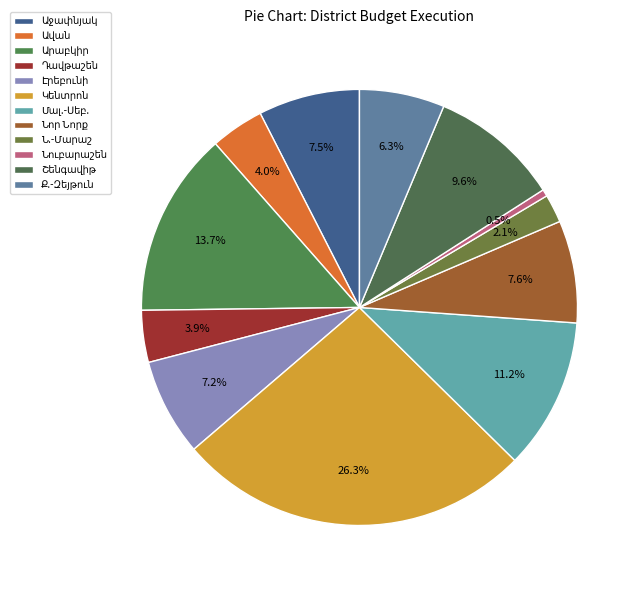

Is it true that Մալ.-Սեբ. is 11% of the pie?

True